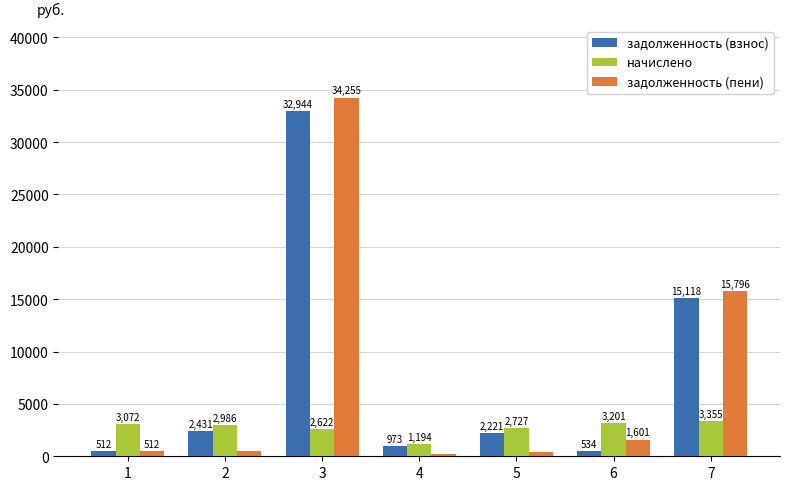

At which category is the sum across all series the highest?

3